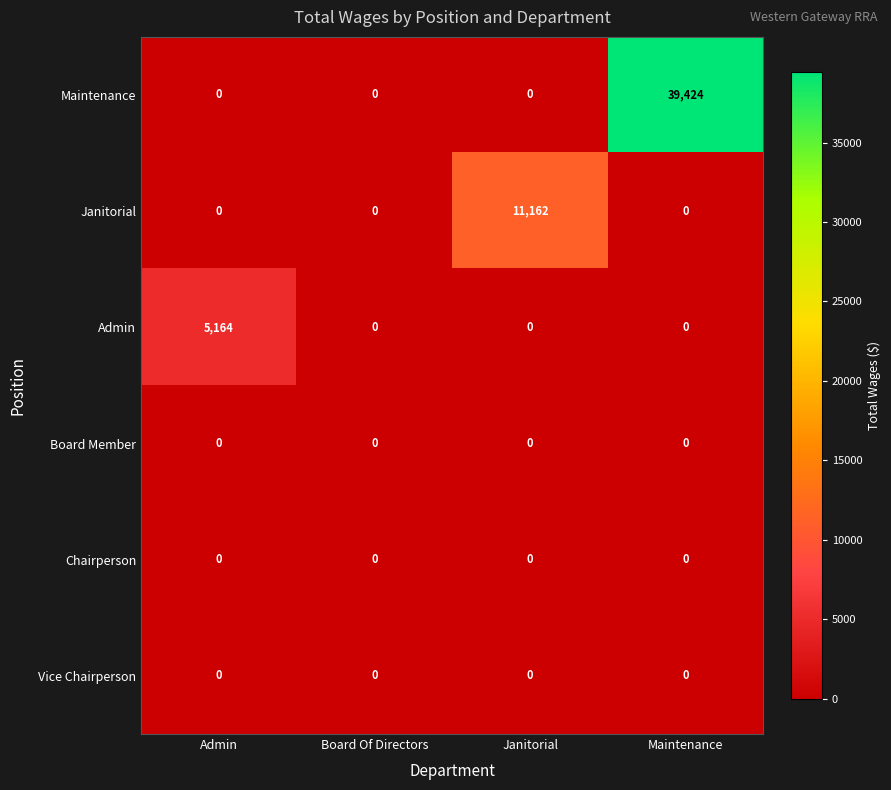

What is the spread (max minus min) of values at Janitorial?

11162